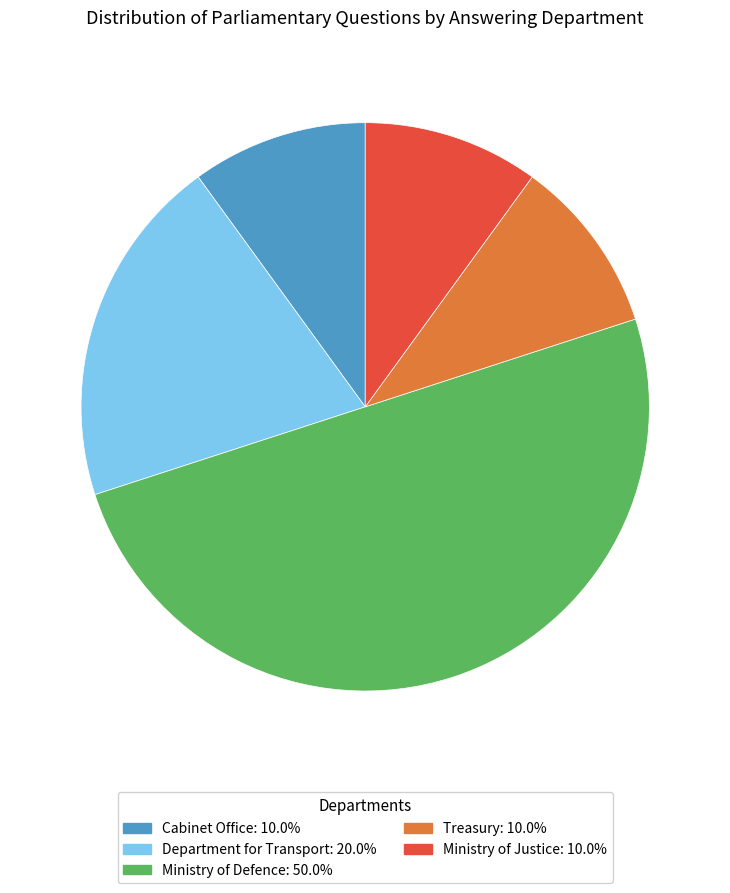

What is the ratio of the value at Ministry of Defence: 50.0% to the value at Treasury: 10.0%?

5.0